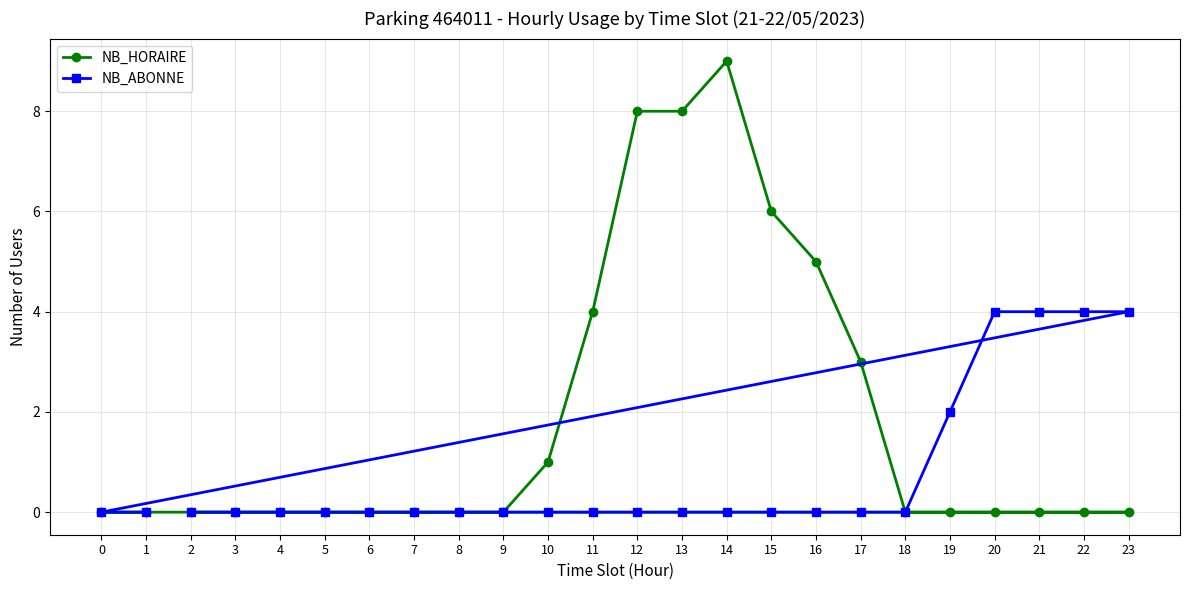

Rank the series at 10 from lowest to highest value.

NB_ABONNE, NB_HORAIRE